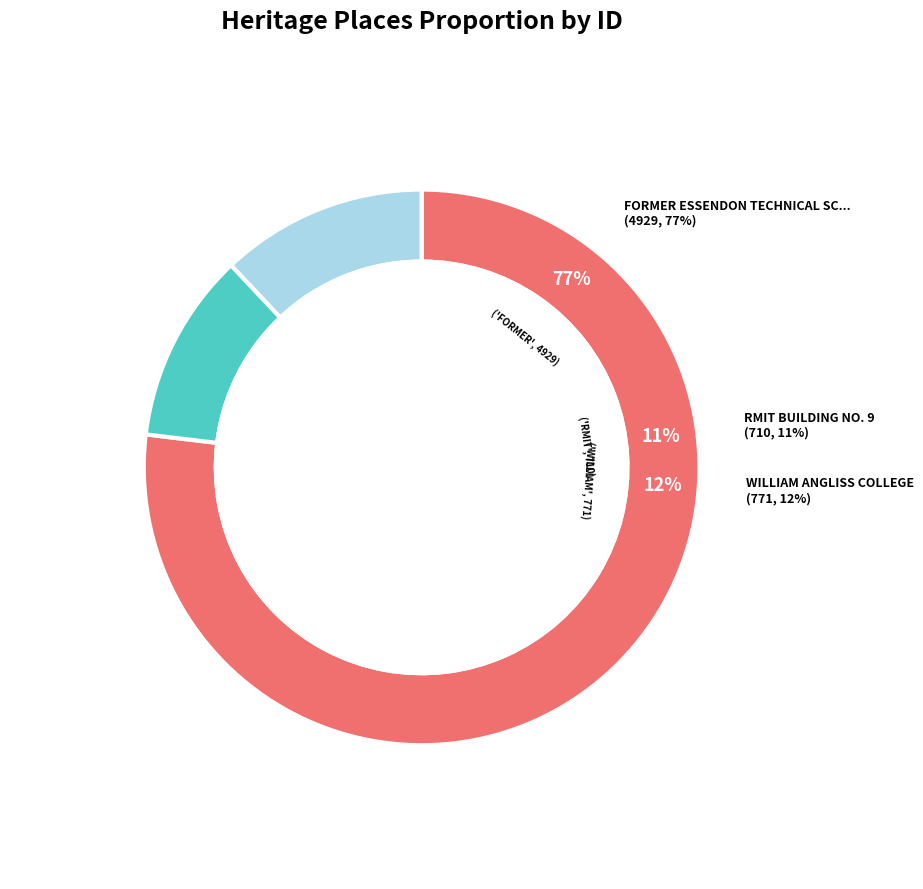

To the nearest percent, what percentage of the pie is FORMER ESSENDON TECHNICAL SCHOOL?

77%